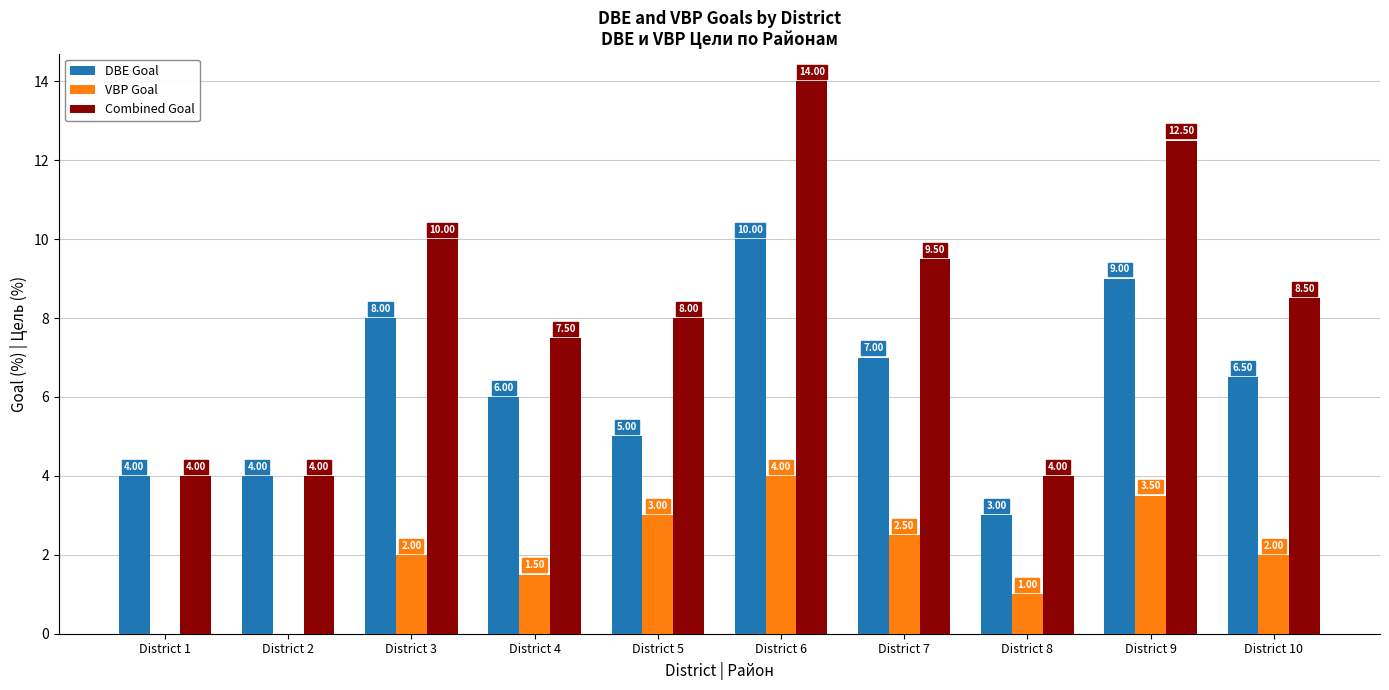

How many groups of bars are there?

10